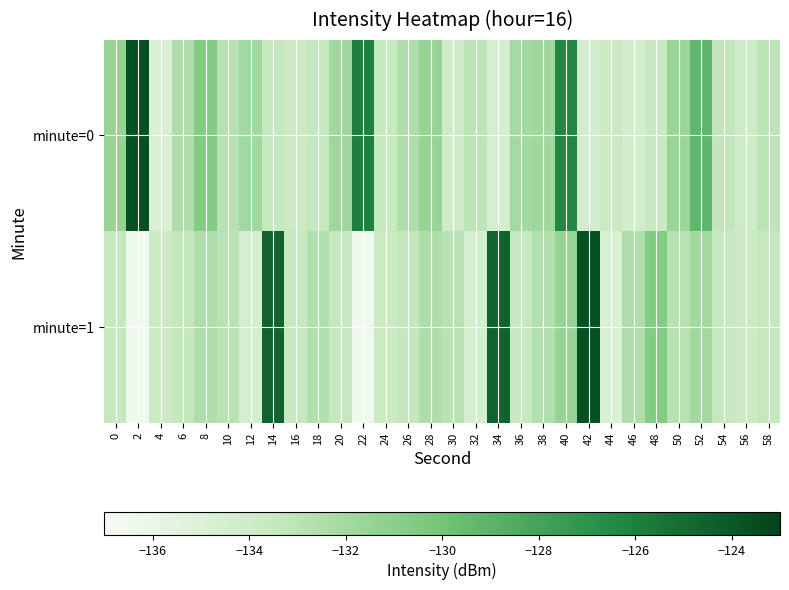

What is the total value across all series at 58?

-266.5